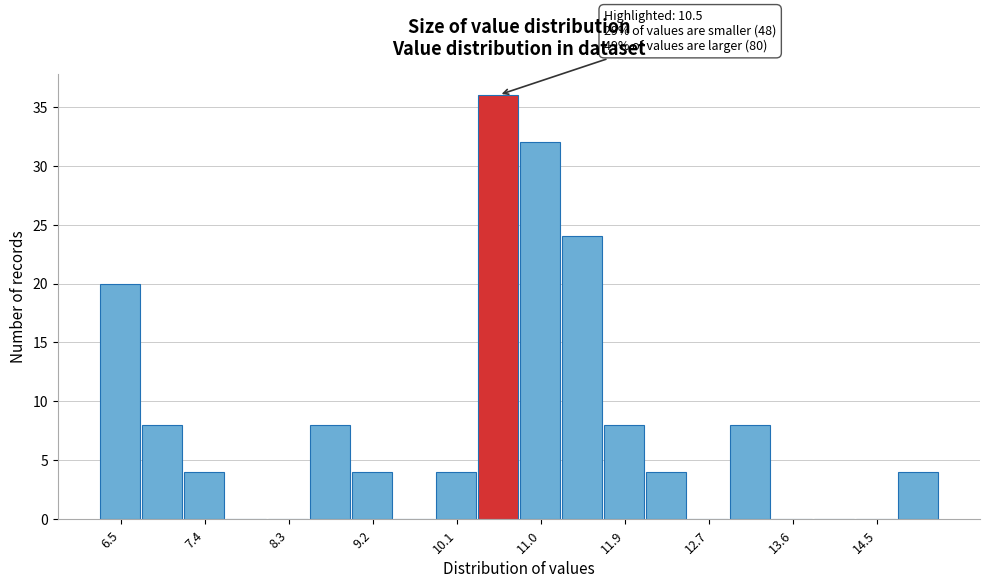

Over which range of the x-axis is the bar tallest?

10.3 to 10.7